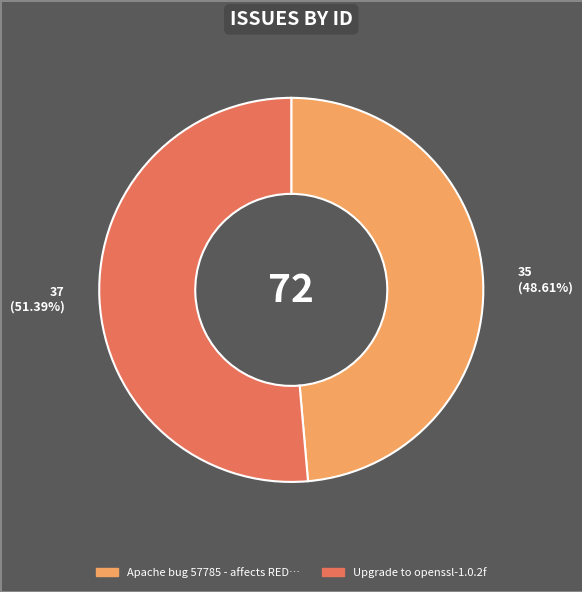

Which category has the biggest portion of the pie?

37 (51.39%)